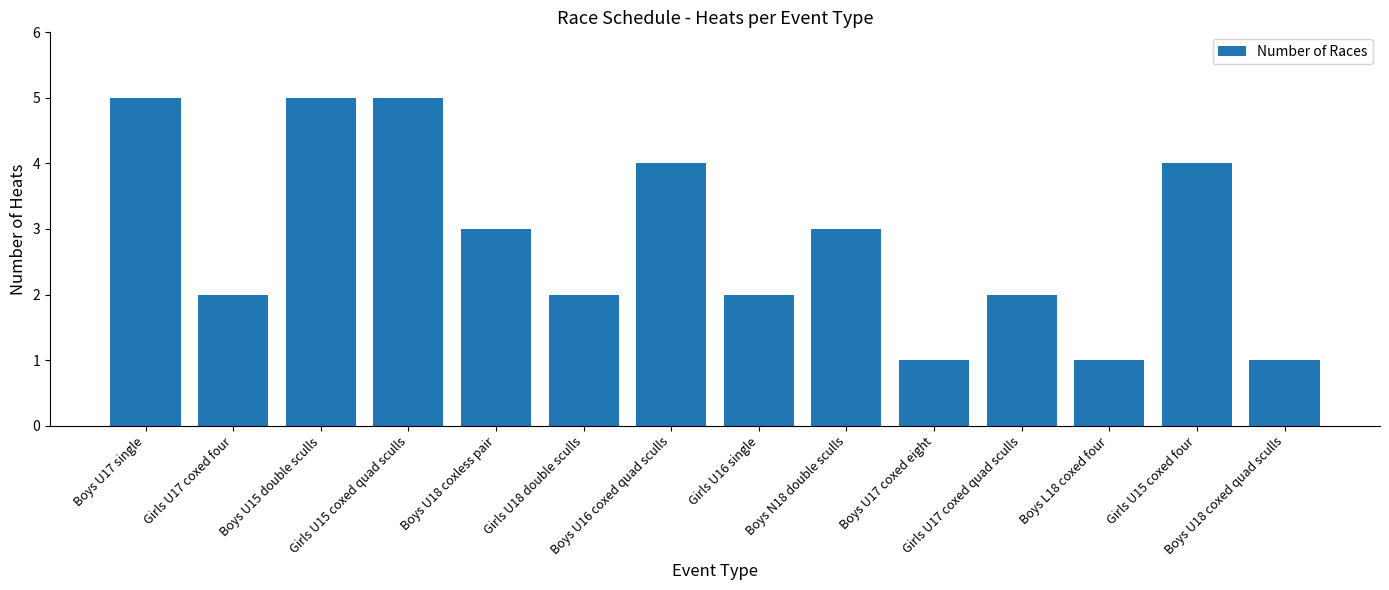

The value at Boys U17 coxed eight is 2. True or false?

False